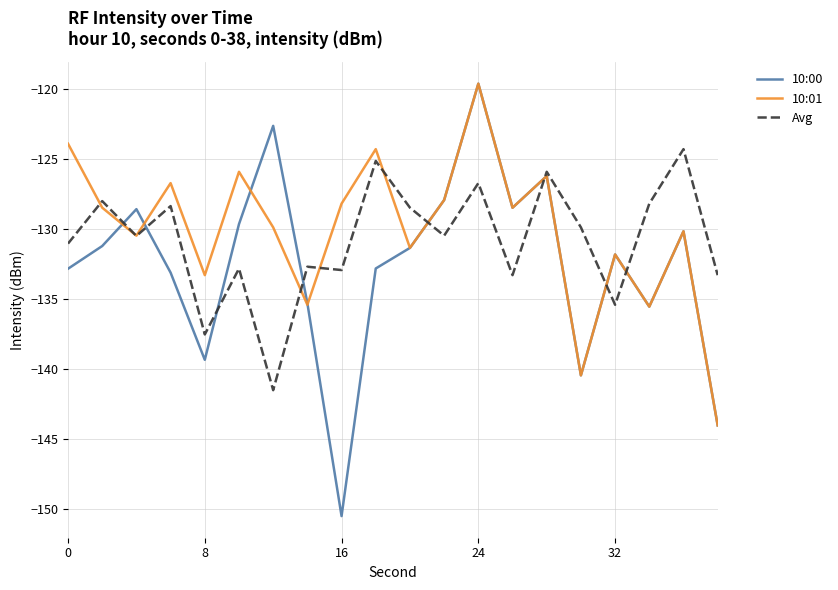

What is the minimum value shown in the chart?

-150.5